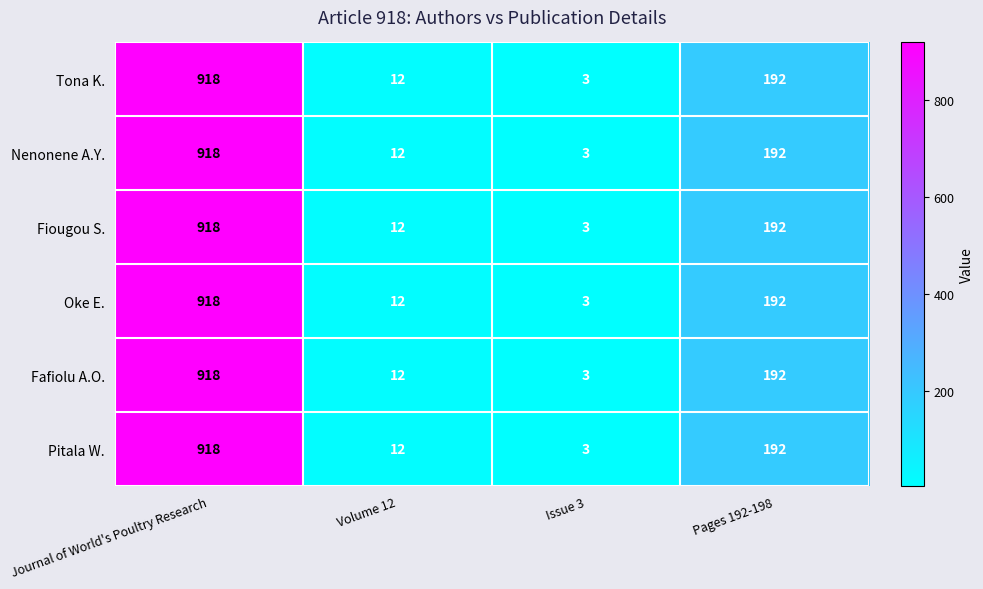

What is the maximum value shown in the chart?

918